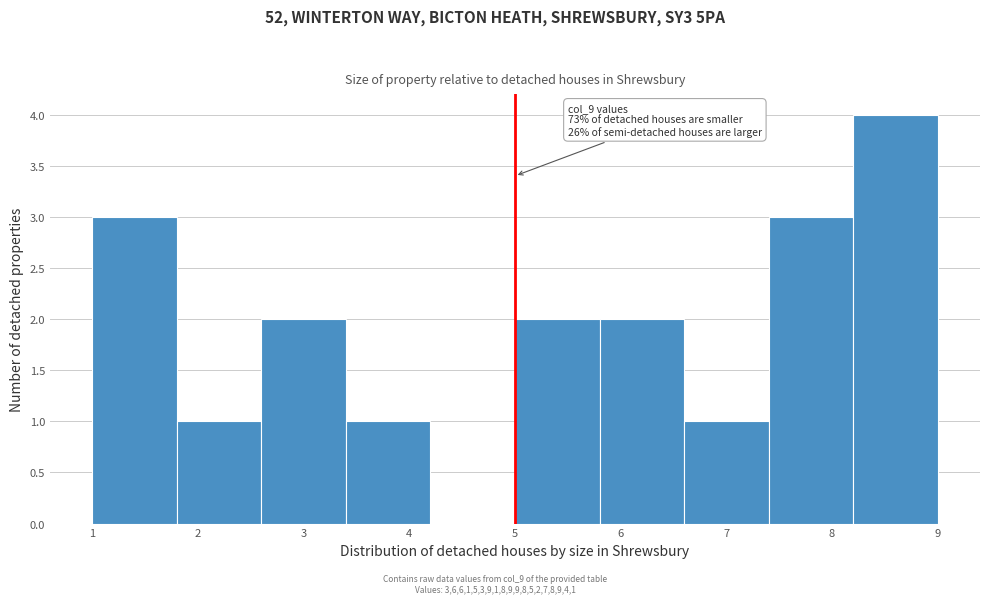

Over which range of the x-axis is the bar tallest?

8.2 to 9.0